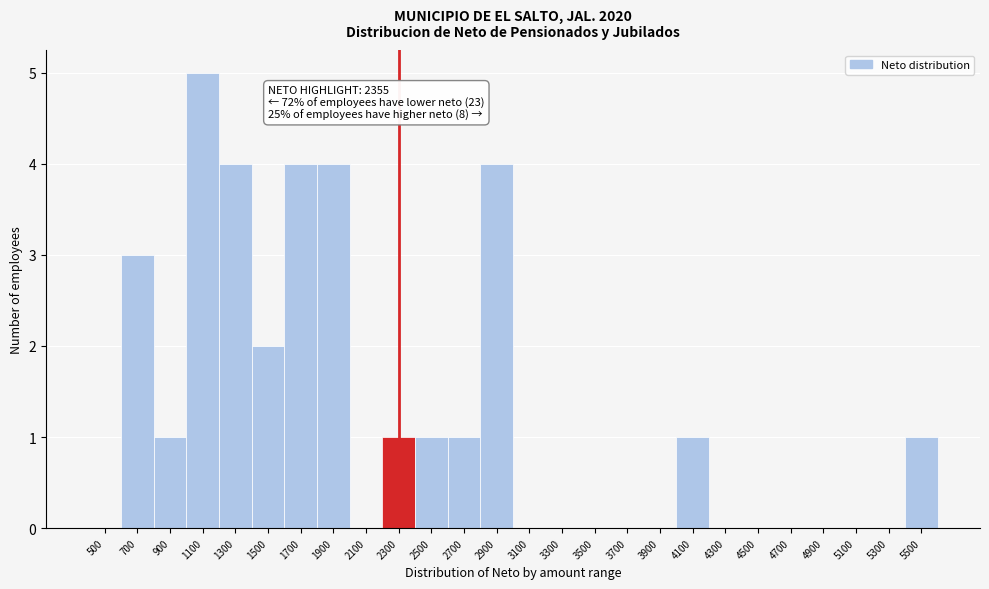

Reading left to right, list all the values displayed in this chart.

500=0	700=3	900=1	1100=5	1300=4	1500=2	1700=4	1900=4	2100=0	2300=1	2500=1	2700=1	2900=4	3100=0	3300=0	3500=0	3700=0	3900=0	4100=1	4300=0	4500=0	4700=0	4900=0	5100=0	5300=0	5500=1